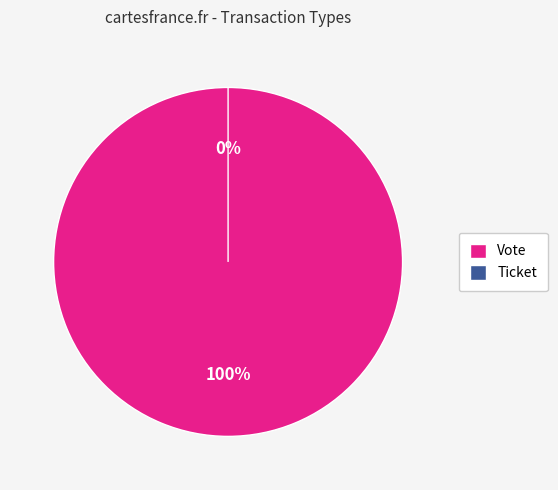

What portion of the pie excludes Ticket?

100.0%